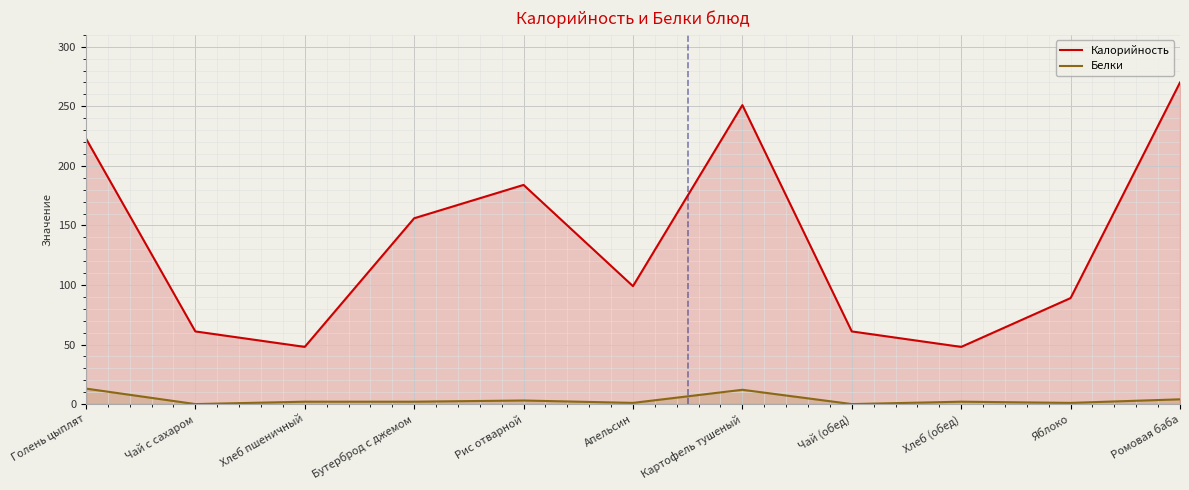

List the labels in order of Белки value, smallest first.

Чай с сахаром, Чай (обед), Апельсин, Яблоко, Хлеб пшеничный, Бутерброд с джемом, Хлеб (обед), Рис отварной, Ромовая баба, Картофель тушеный, Голень цыплят